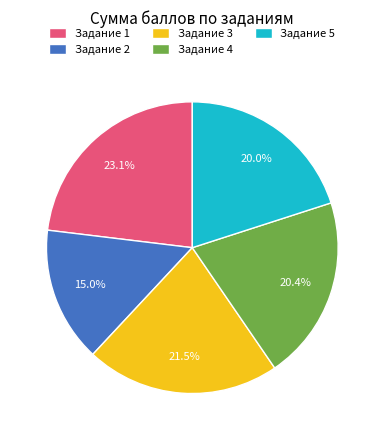

What is the ratio of the value at Задание 5 to the value at Задание 2?

1.3